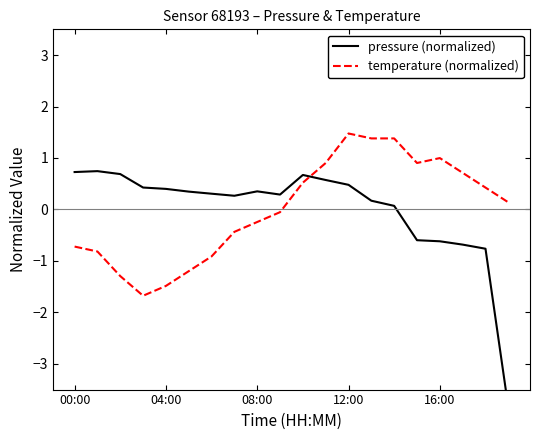

Where is the first local minimum for pressure (normalized)?

7